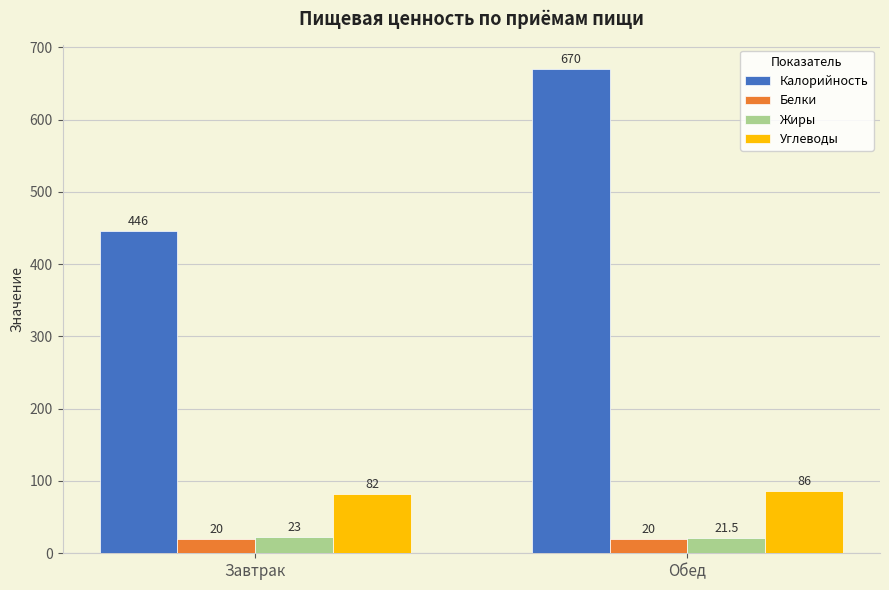

Is the value of Углеводы at Обед greater than the value of Жиры at Обед?

Yes